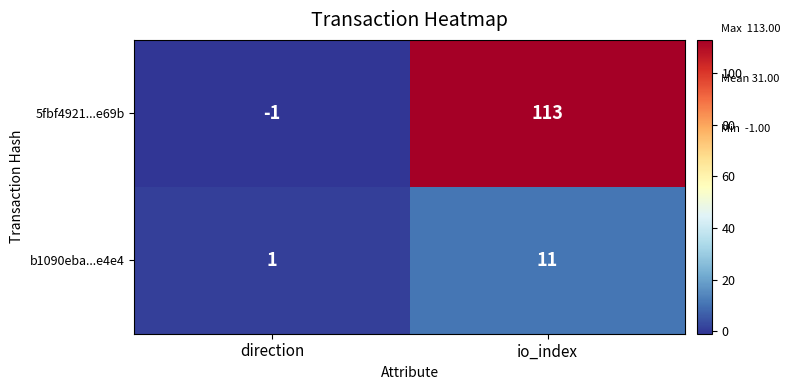

At how many categories does at least one series exceed 60?

1